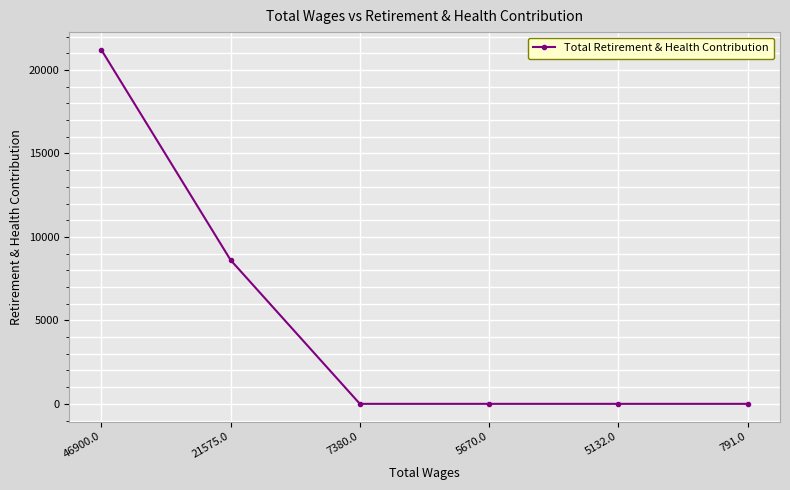

Reading right to left, what are all the values shown in this chart?

791.0=0.0	5132.0=0.0	5670.0=0.0	7380.0=0.0	21575.0=8612.4	46900.0=21206.1